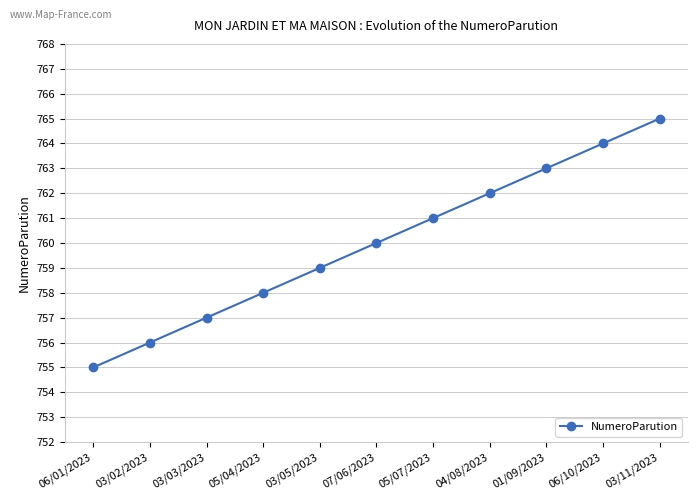

What is the label of the 6th point from the right?

07/06/2023